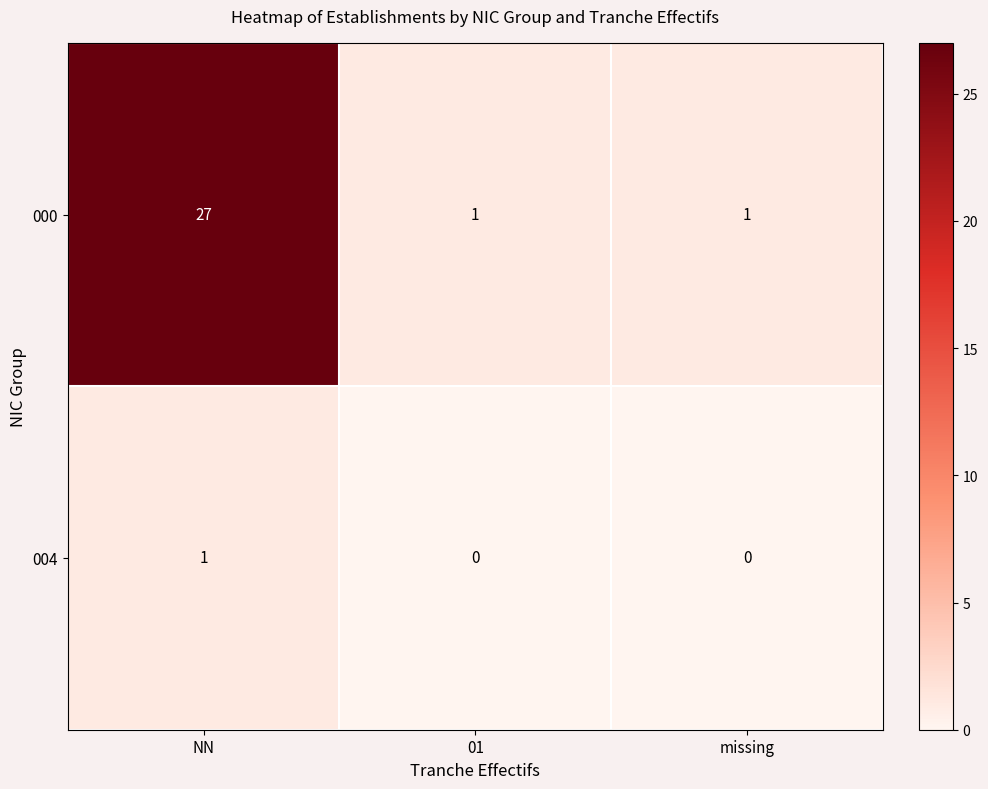

True or false: 004 has a value of 1 at NN.

True